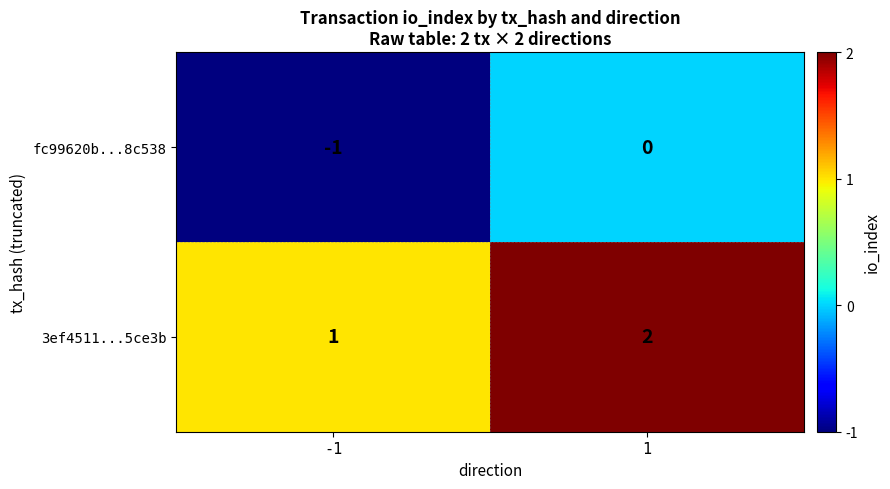

Rank the series by their maximum value, from lowest to highest.

fc99620b...8c538, 3ef4511...5ce3b